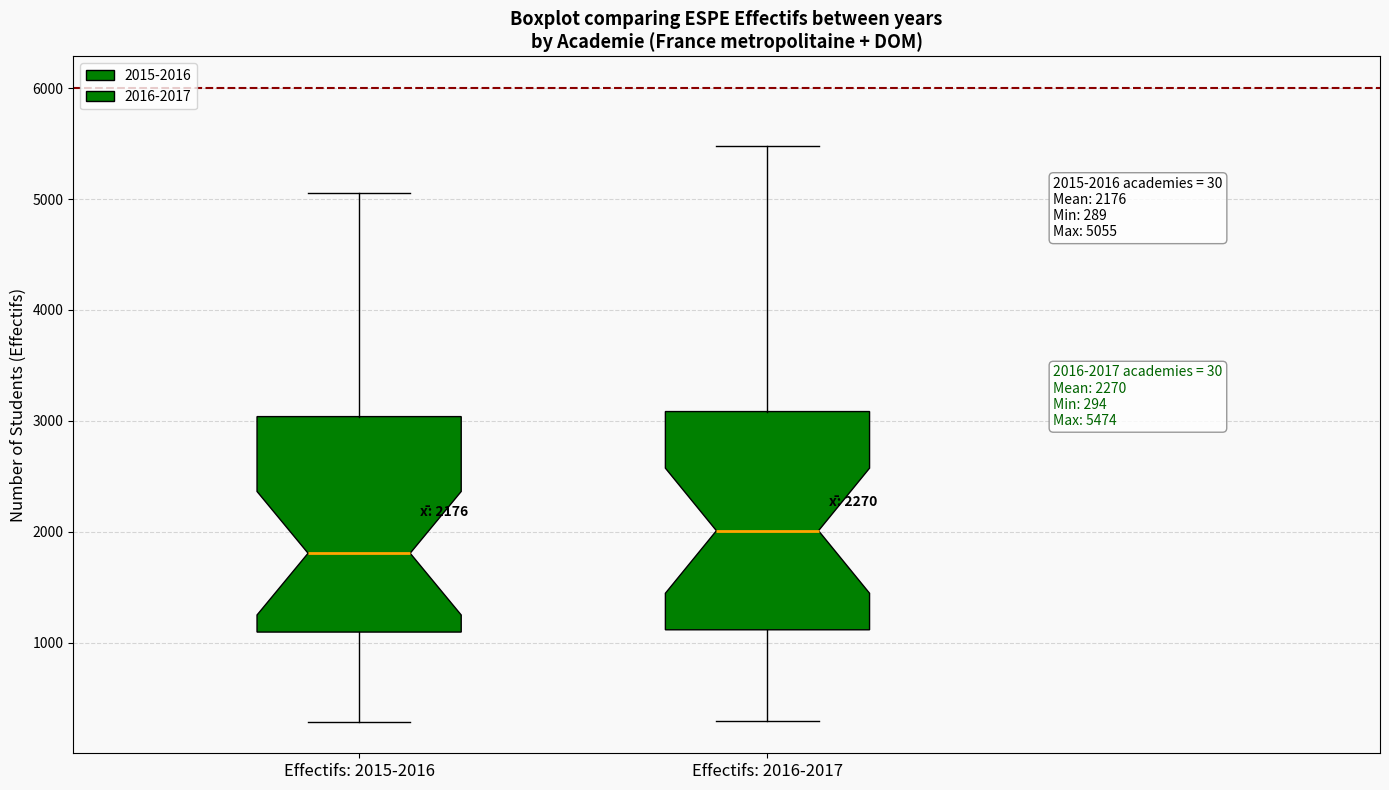

Which box's median line is the lowest?

Effectifs: 2015-2016